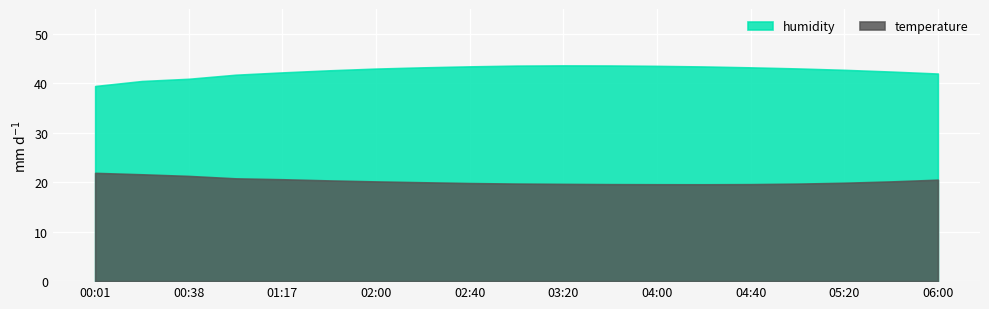

What are all the series names shown in the legend?

humidity, temperature